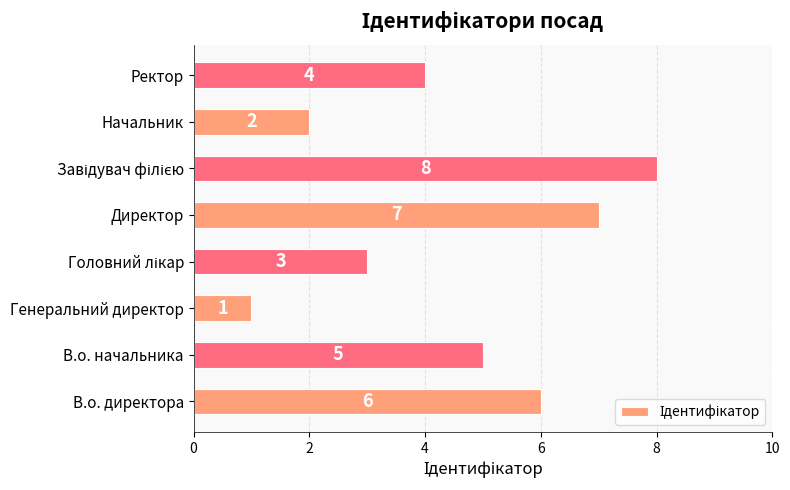

At which label is the value closest to 4?

Ректор